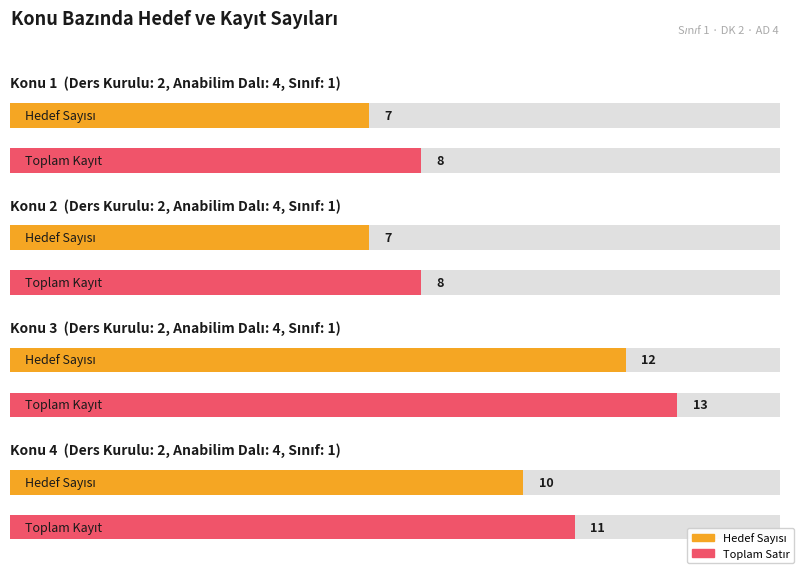

What is the difference between the Konu 3 values at Konu 4 and Konu 2?

3